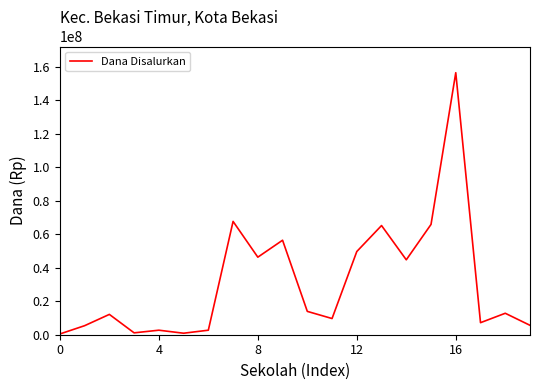

What is the greatest value displayed?

156600000